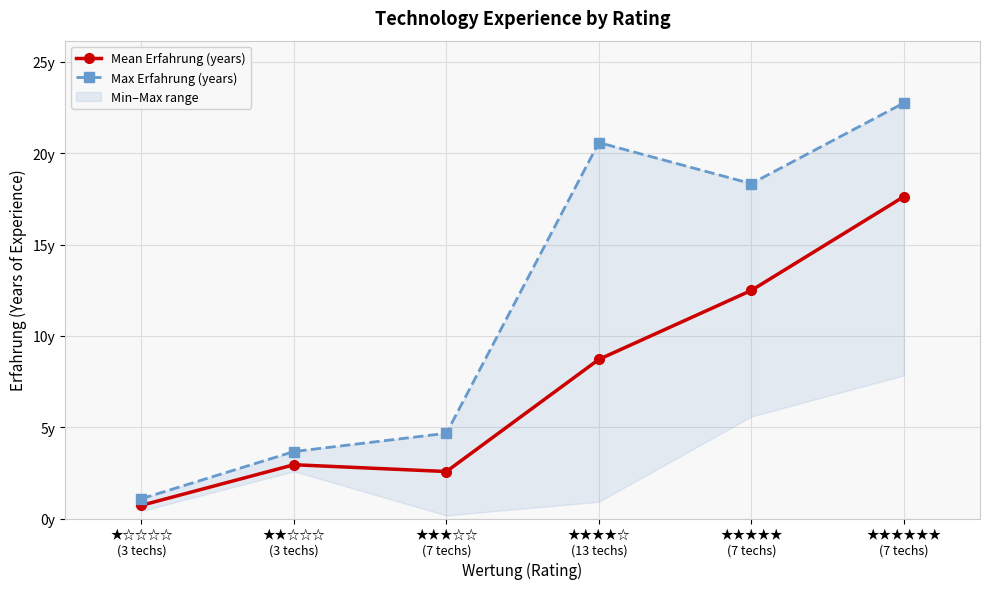

True or false: Mean Erfahrung (years) and Max Erfahrung (years) intersect in this chart.

False